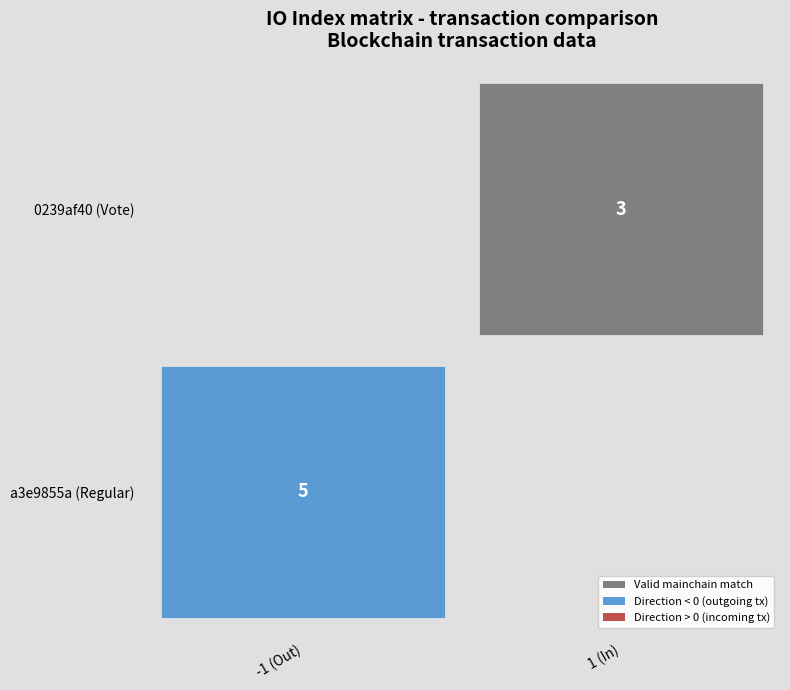

What is the average value of the 0239af40 series?

2